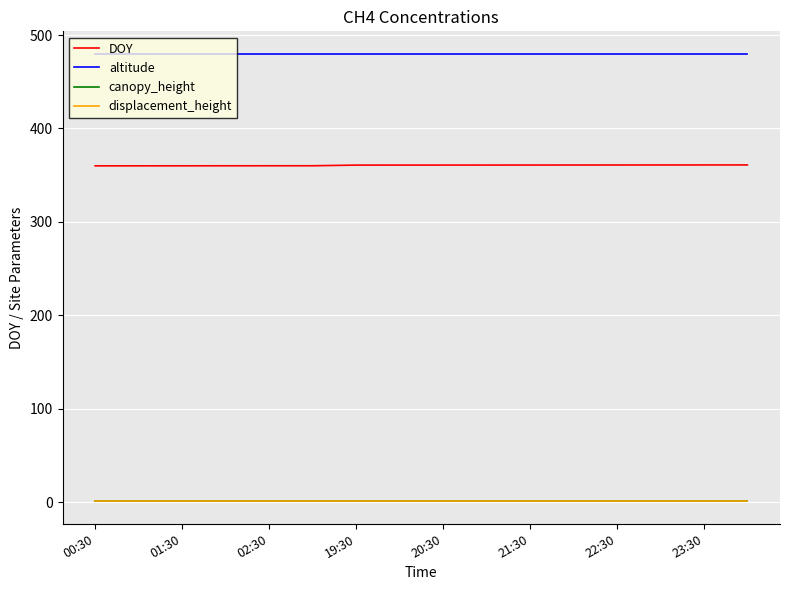

True or false: altitude and canopy_height cross at least once.

False